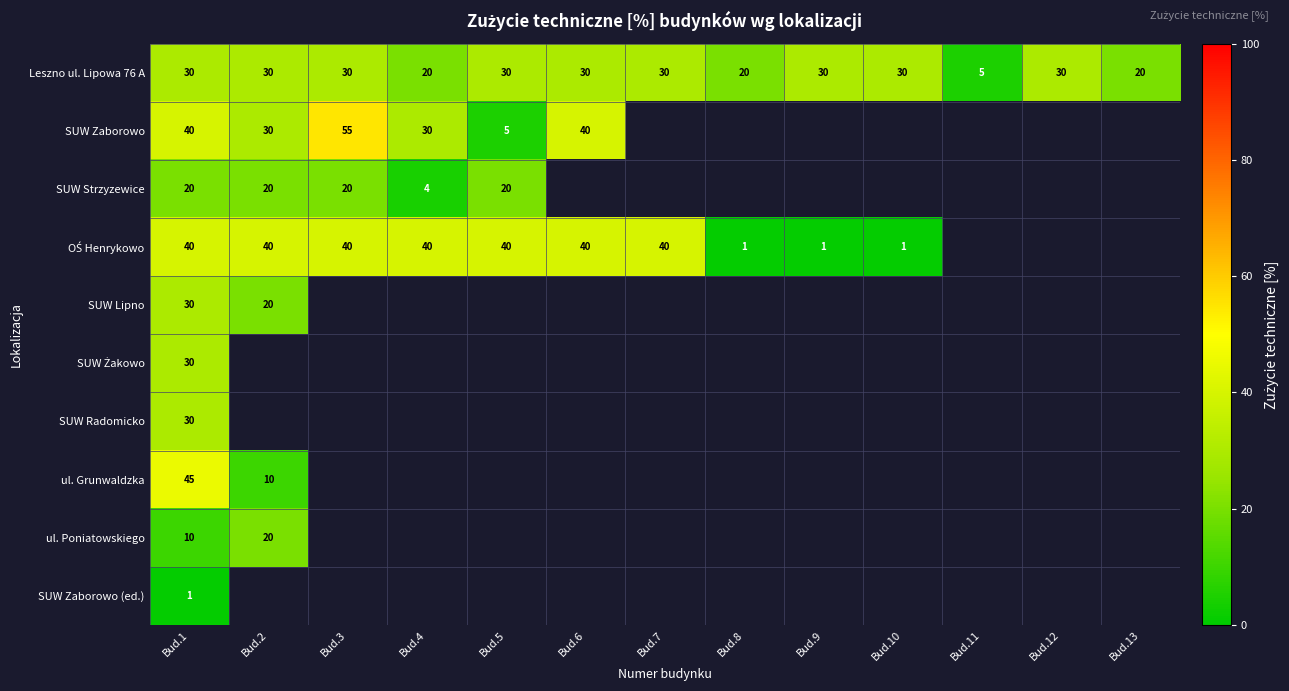

What is the average value of the Leszno ul. Lipowa 76 A series?

26